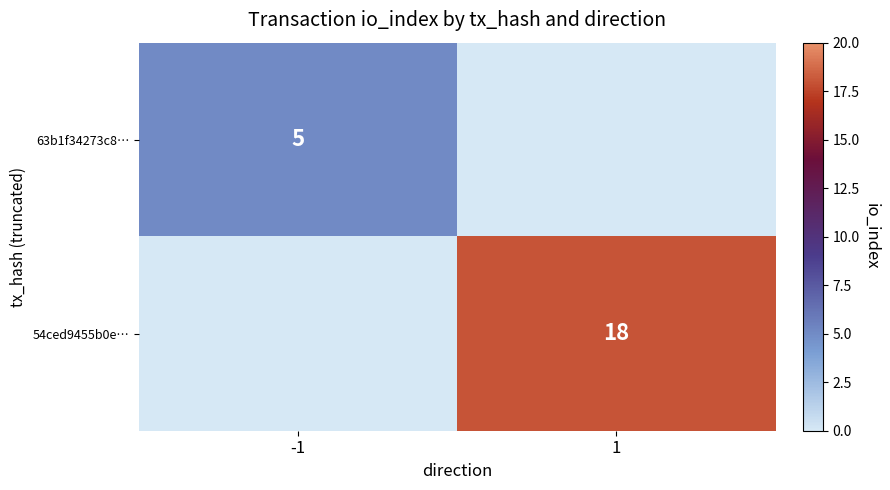

The value of 63b1f34273c8… at -1 is 5. True or false?

True